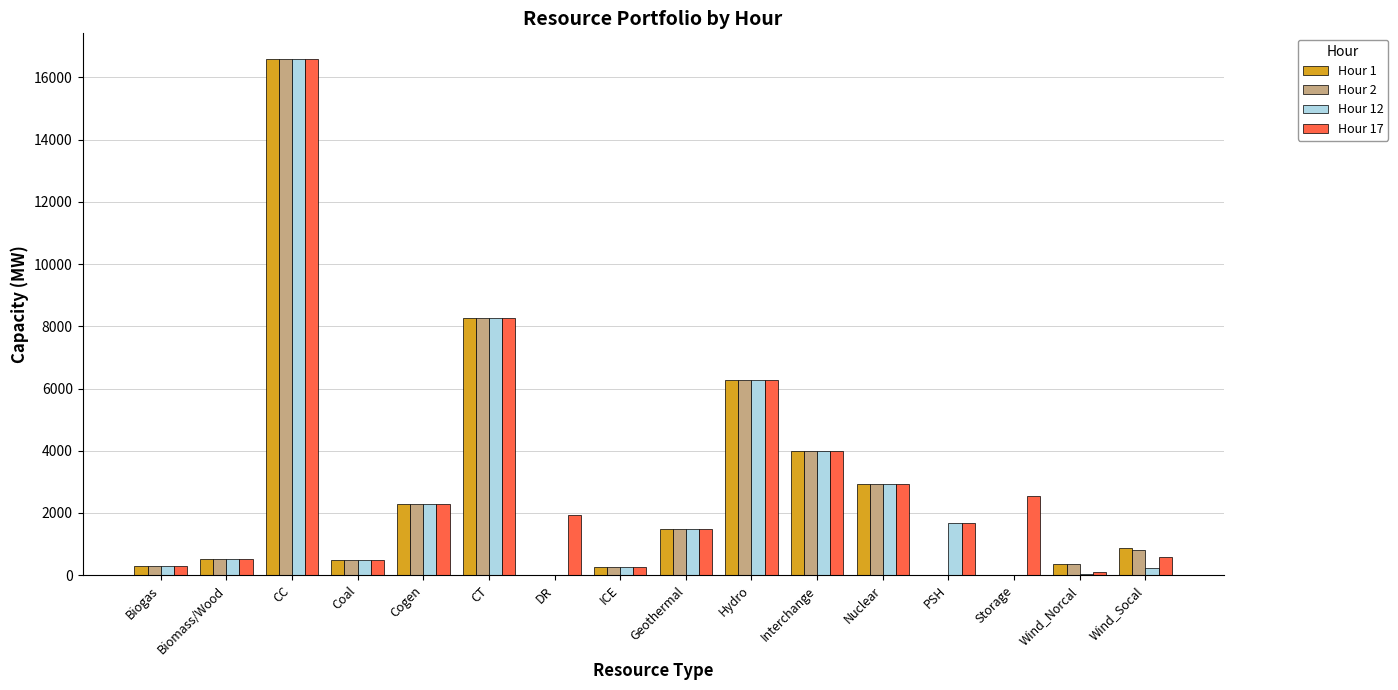

Is it true that Hour 12 equals 3064 at Cogen?

False